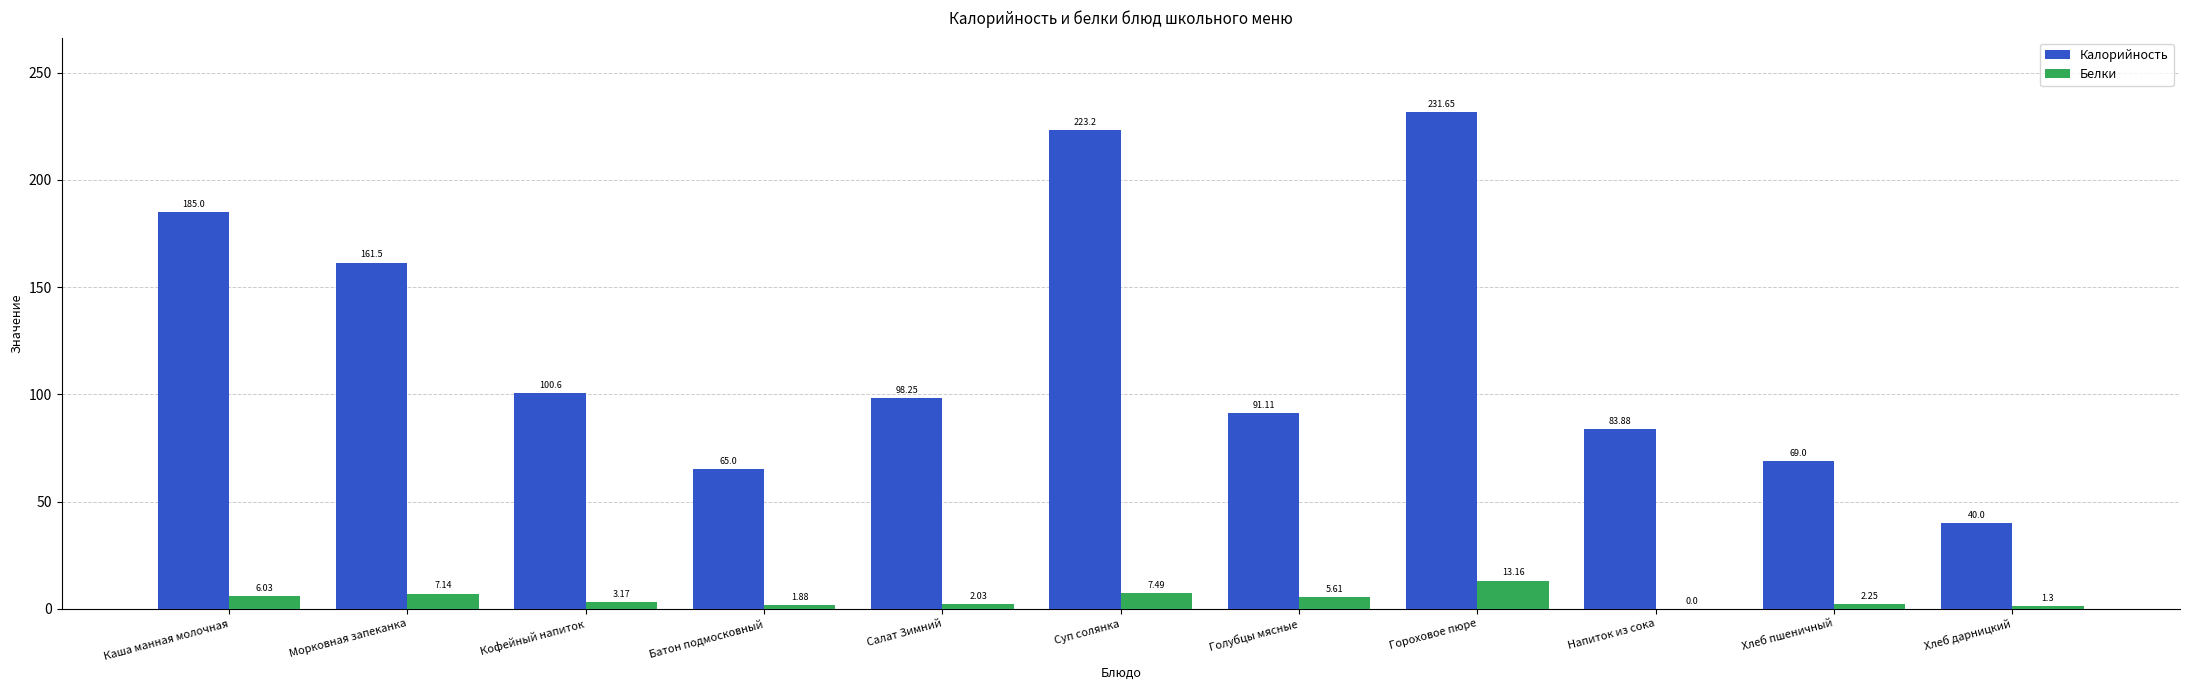

How many values in the Калорийность series exceed 98?

6